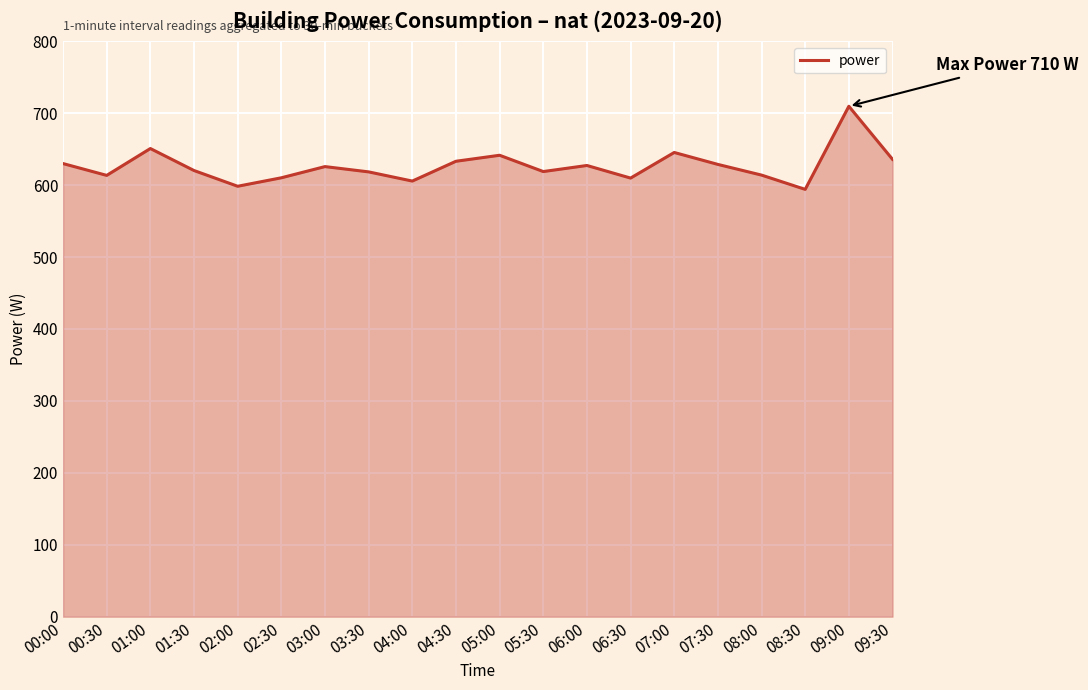

The value at 01:00 is 650.9. True or false?

True